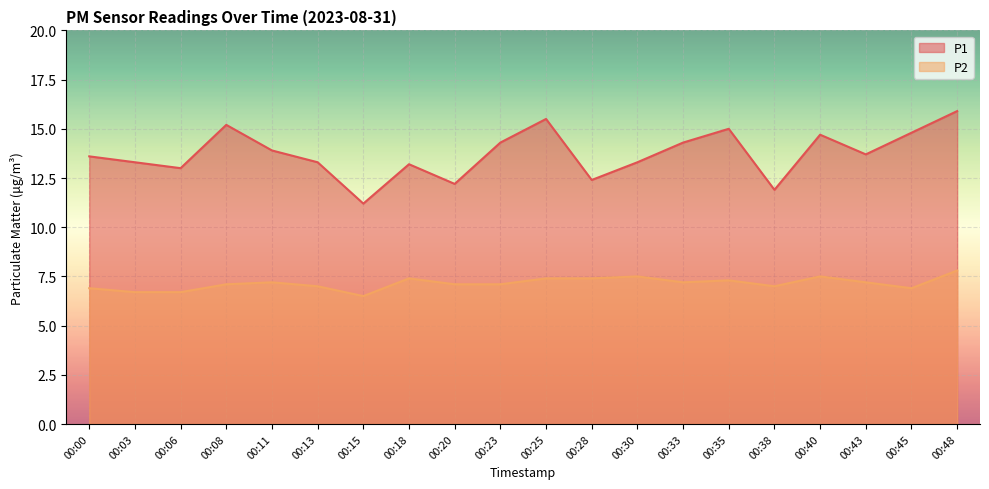

At which category is the sum across all series the highest?

00:48